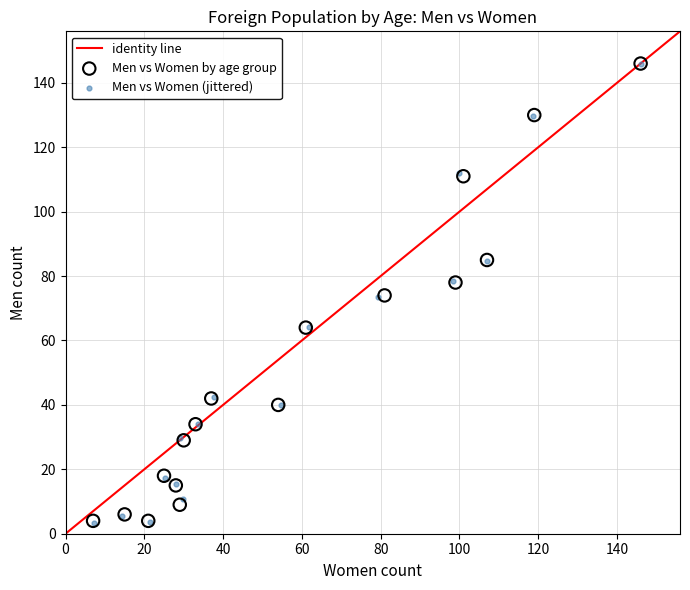

Which series has the widest spread of Y values?

Men vs Women (jittered)